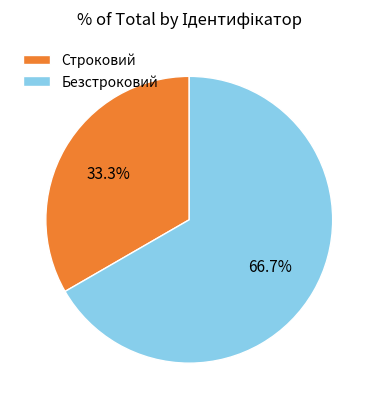

What is the total percentage of Строковий and Безстроковий?

100.0%